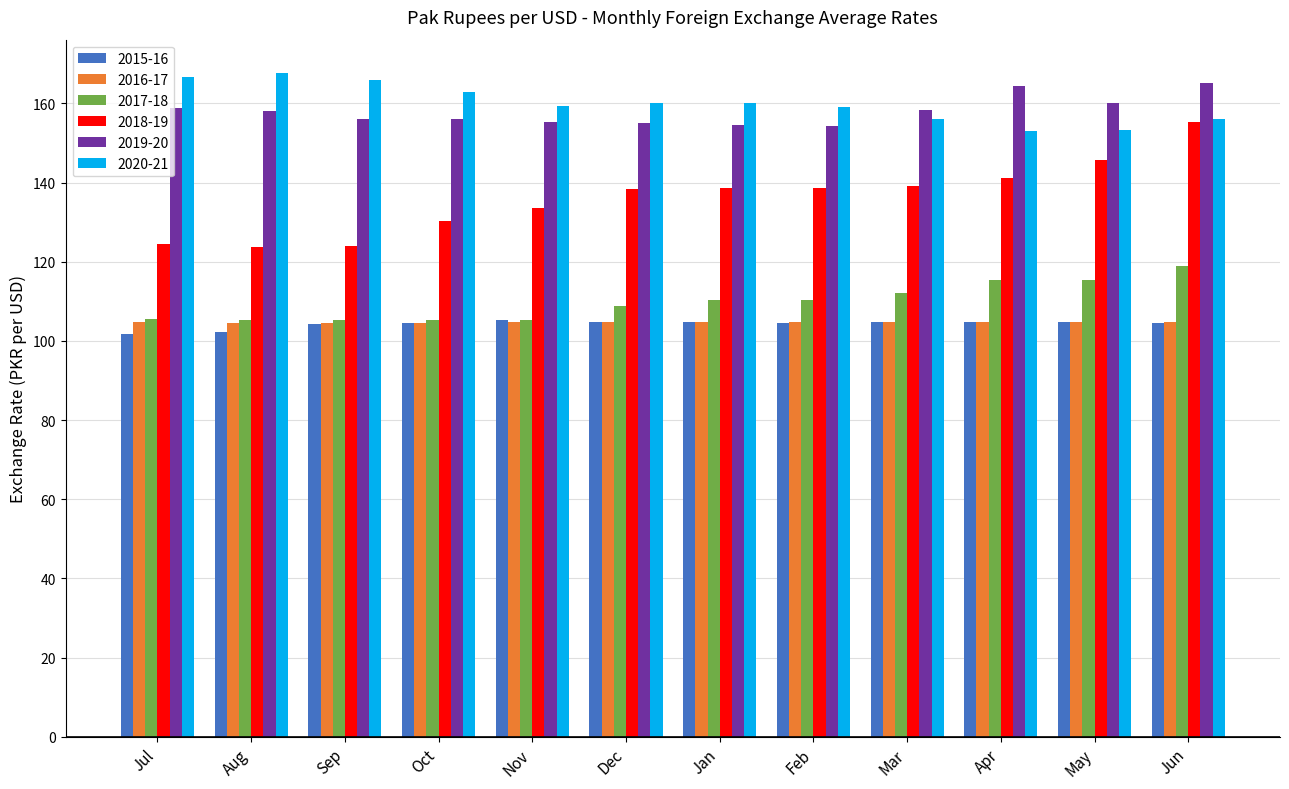

Is the value of 2019-20 at Apr greater than the value of 2016-17 at Jan?

Yes